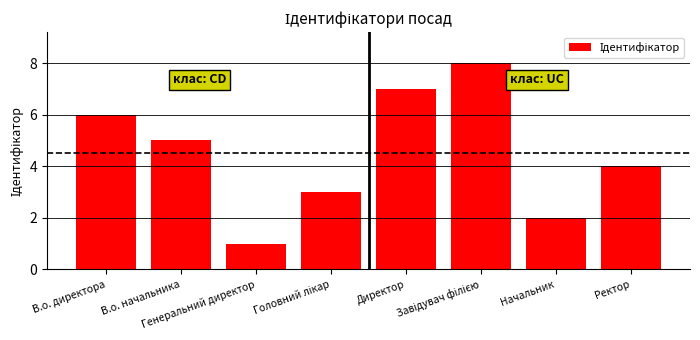

What is the greatest value displayed?

8